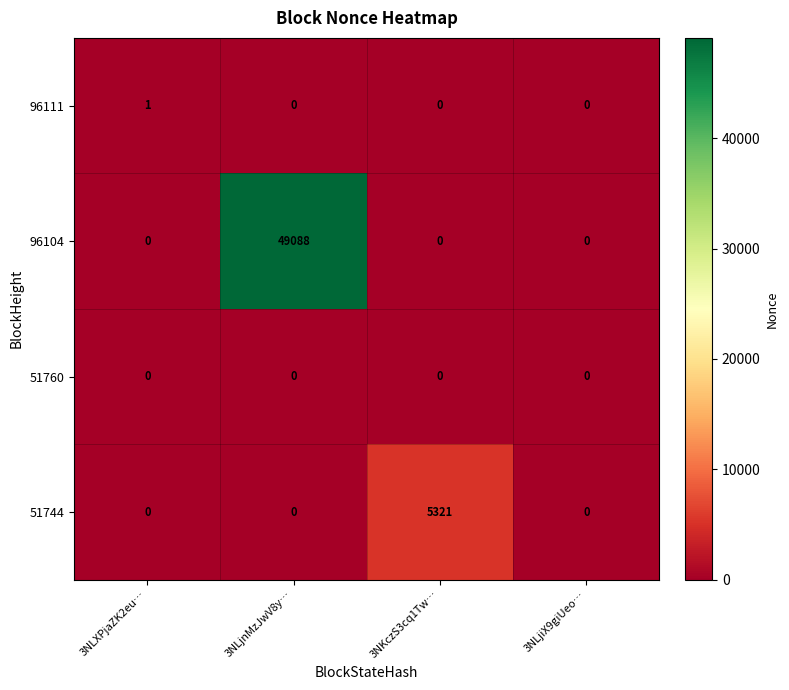

Between 3NLXPjaZK2eu… and 3NLjiX9giUeo…, which series saw the biggest shift?

96111